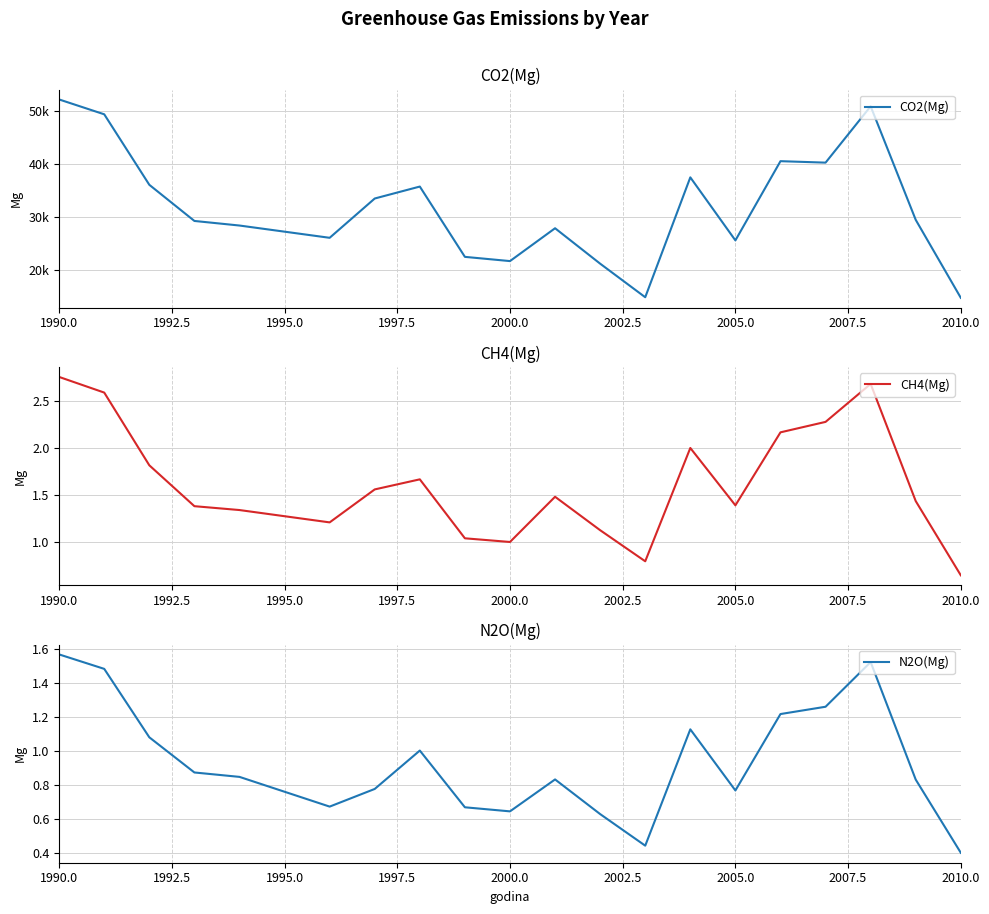

Which category has the highest value in the CH4(Mg) series?

1990.0